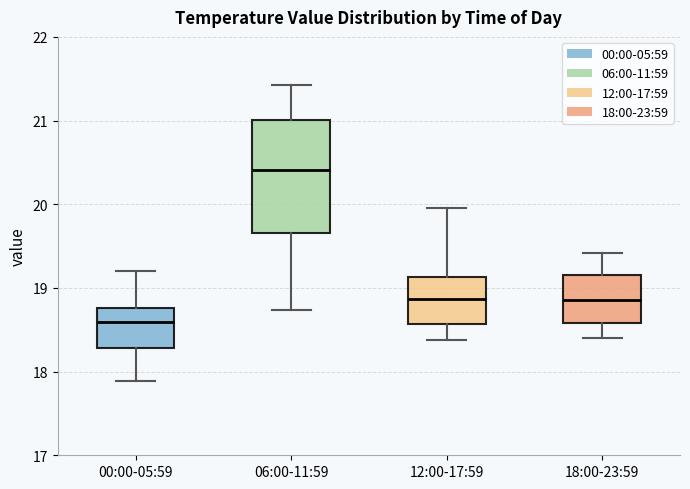

Which box is the tallest, from its lower edge to its upper edge?

06:00-11:59